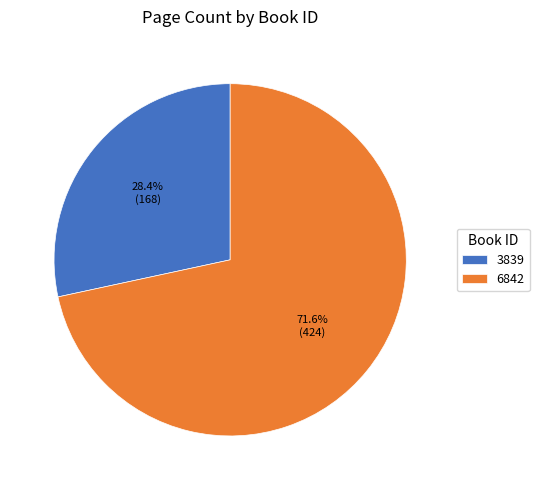

Is 3839 the majority of the pie?

No